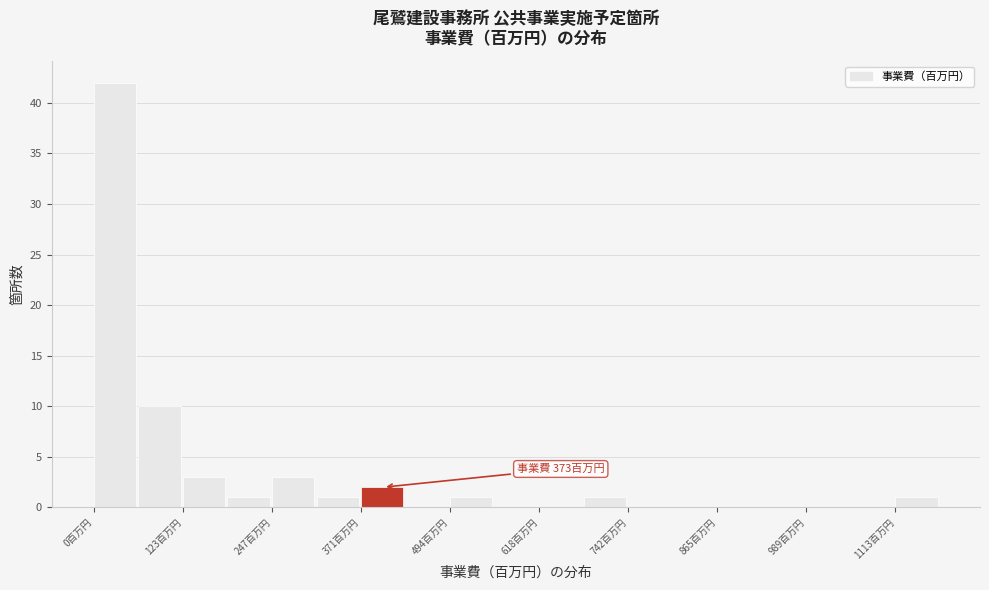

Around what value on the x-axis is the tallest bar? Give the approximate position of its centre, as read against the axis.

20